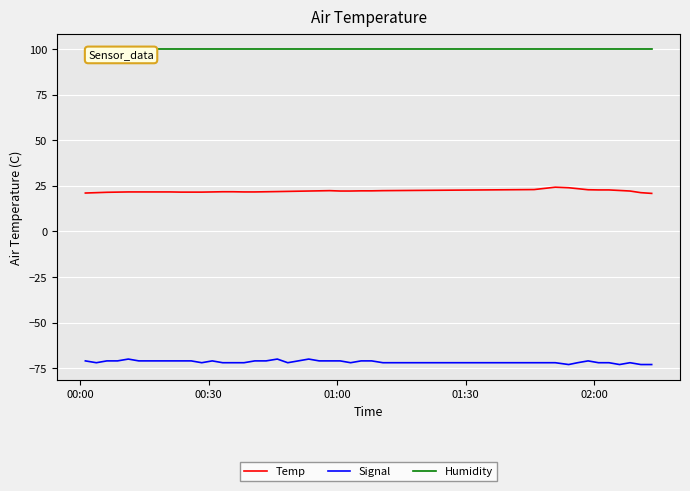

True or false: Signal and Temp cross at least once.

False